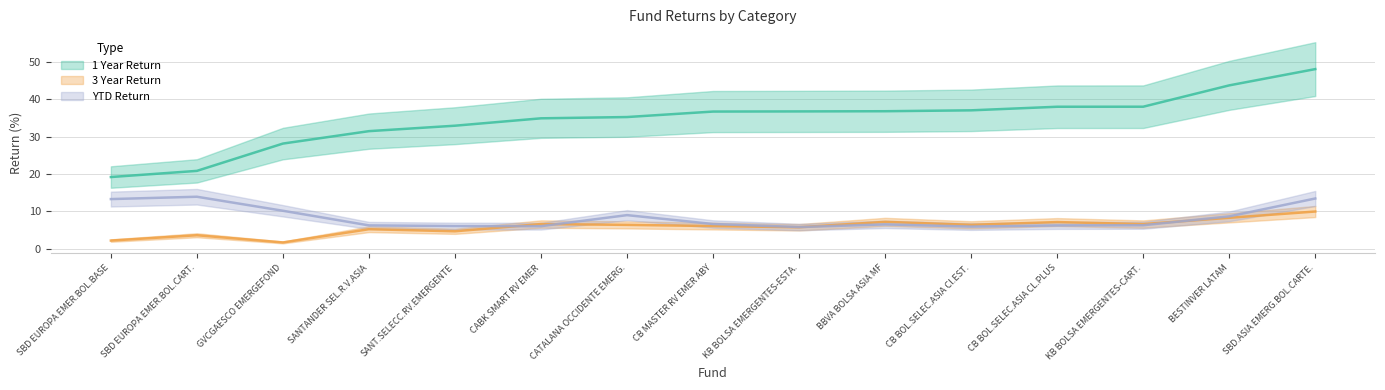

At how many categories does at least one series exceed 46?

1